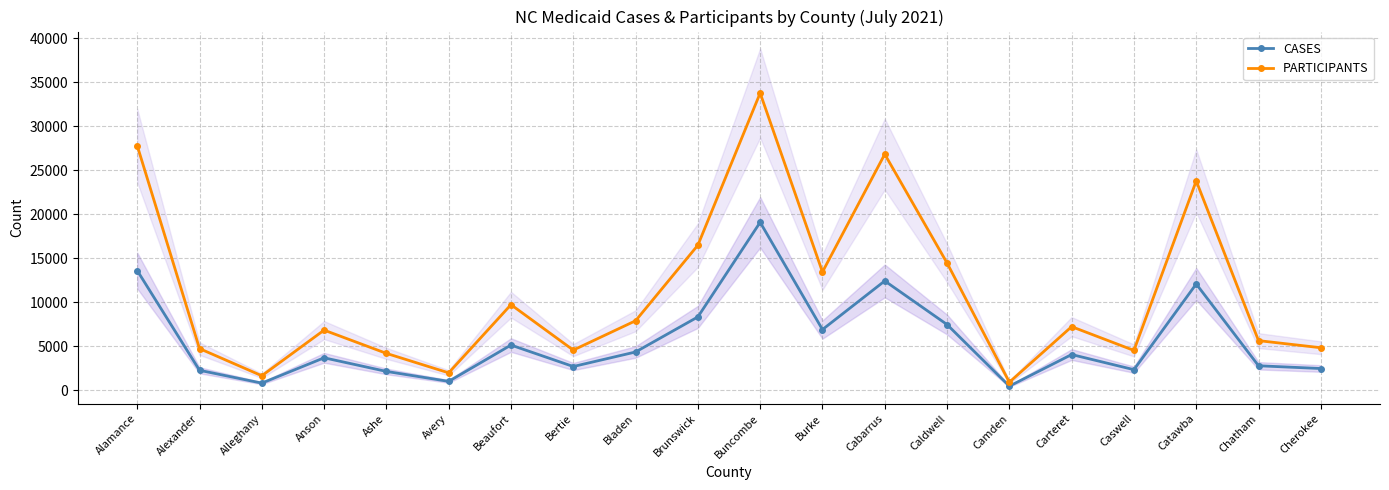

Which series changed the most between Brunswick and Carteret?

PARTICIPANTS